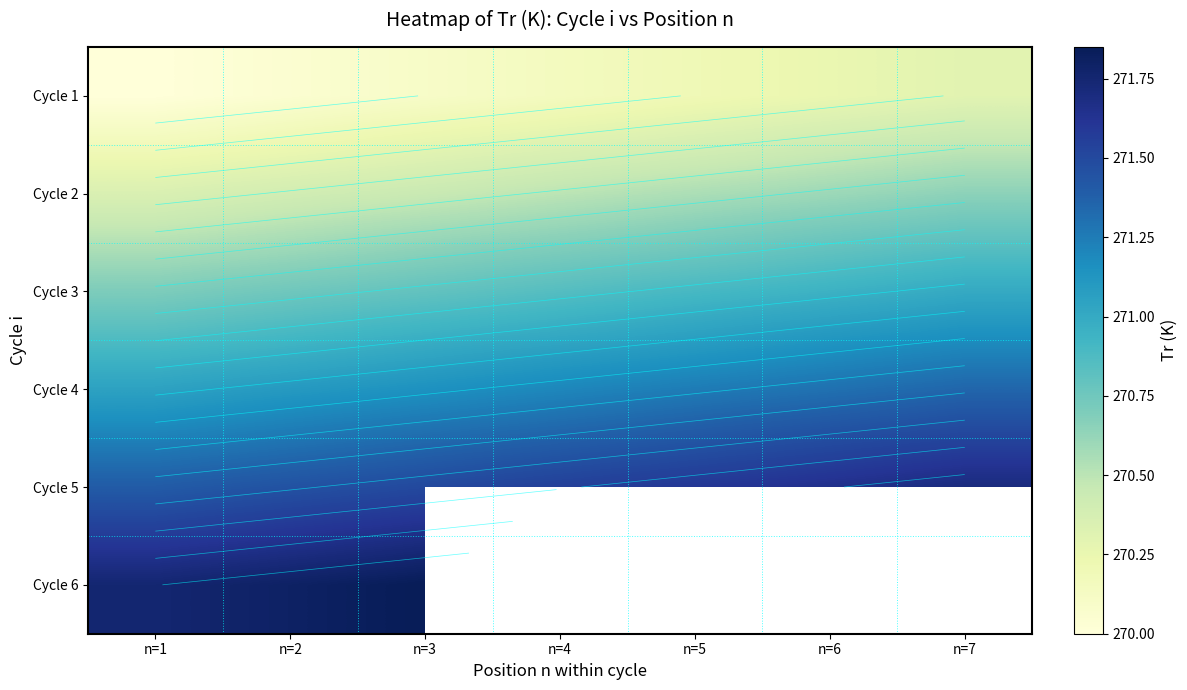

At how many categories does at least one series exceed 270?

7